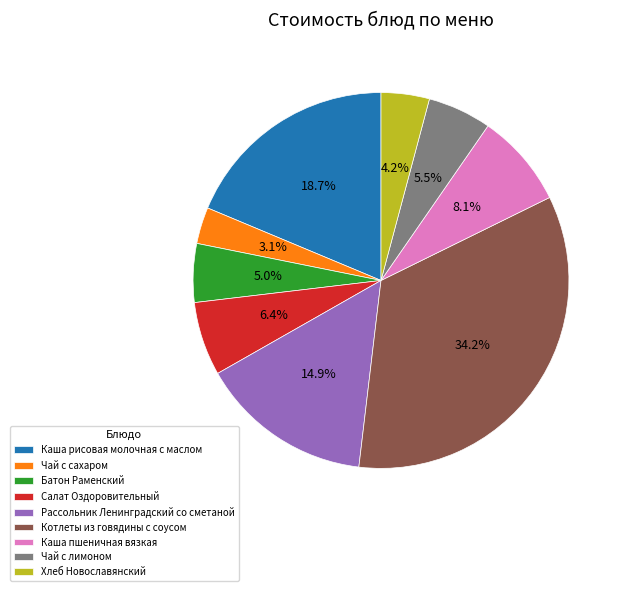

Count the number of slices in the pie.

9